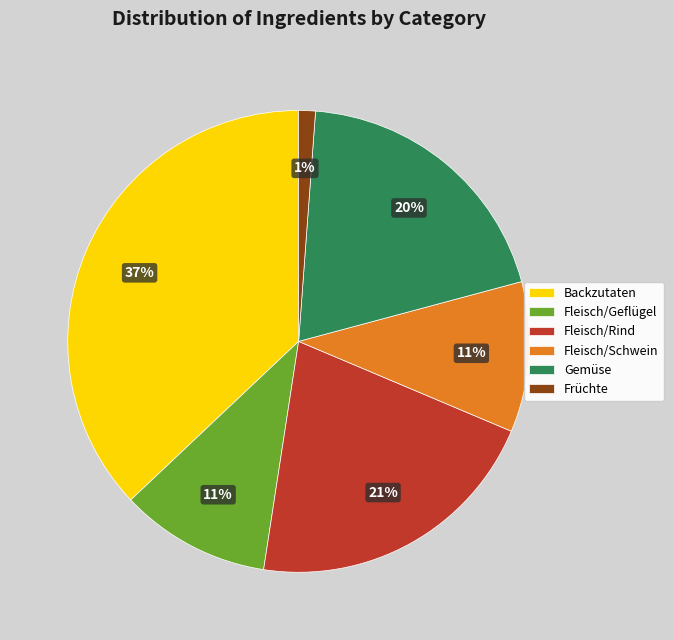

To the nearest percent, what percentage of the pie is Früchte?

1%